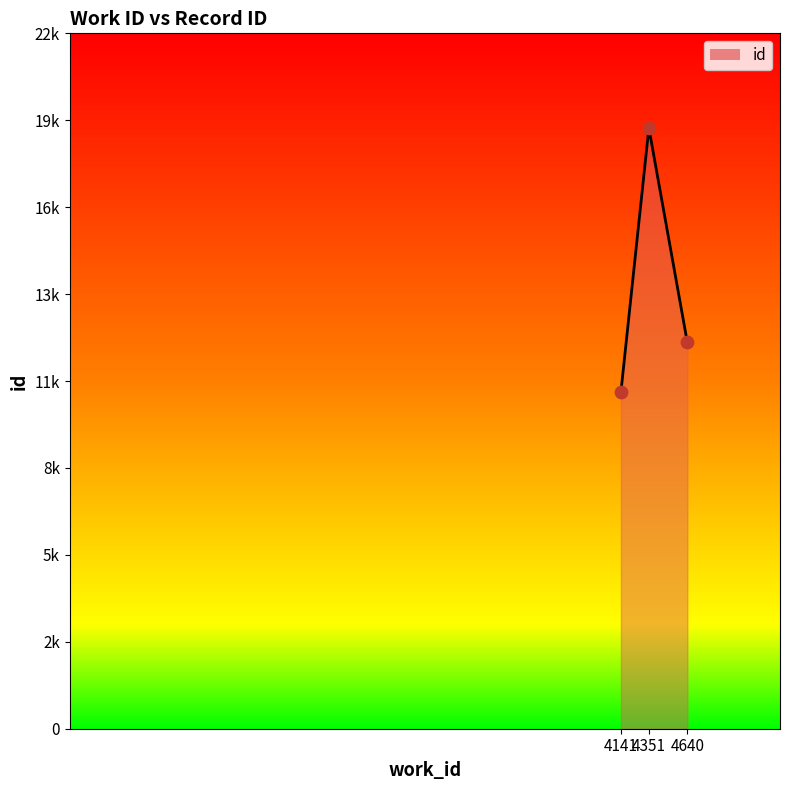

Is this an area chart (filled region under the line)?

Yes